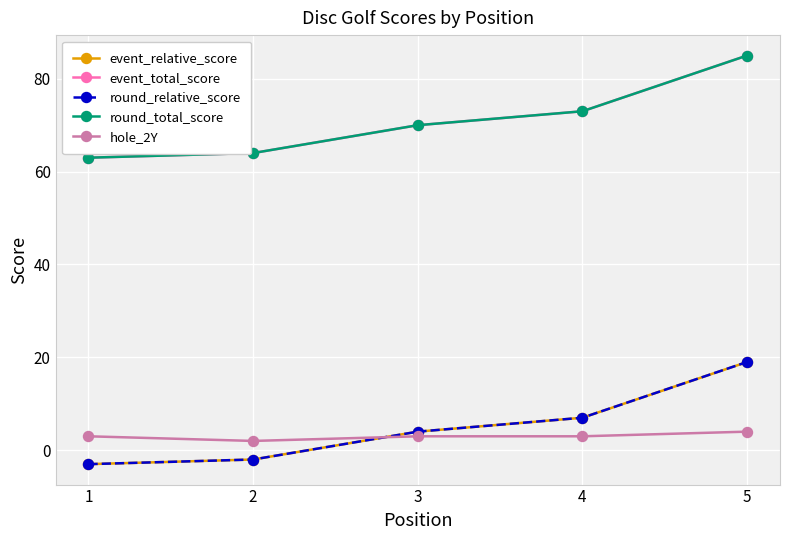

Is it true that round_total_score equals 19 at 4?

False